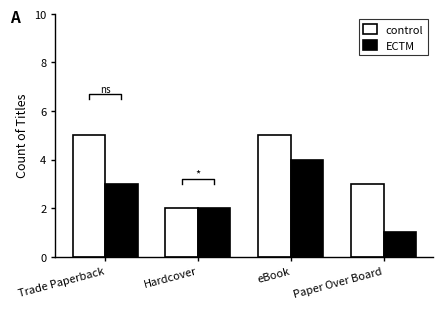

Reading left to right, transcribe all the data shown in this chart.

control: Trade Paperback=5	Hardcover=2	eBook=5	Paper Over Board=3
ECTM: Trade Paperback=3	Hardcover=2	eBook=4	Paper Over Board=1